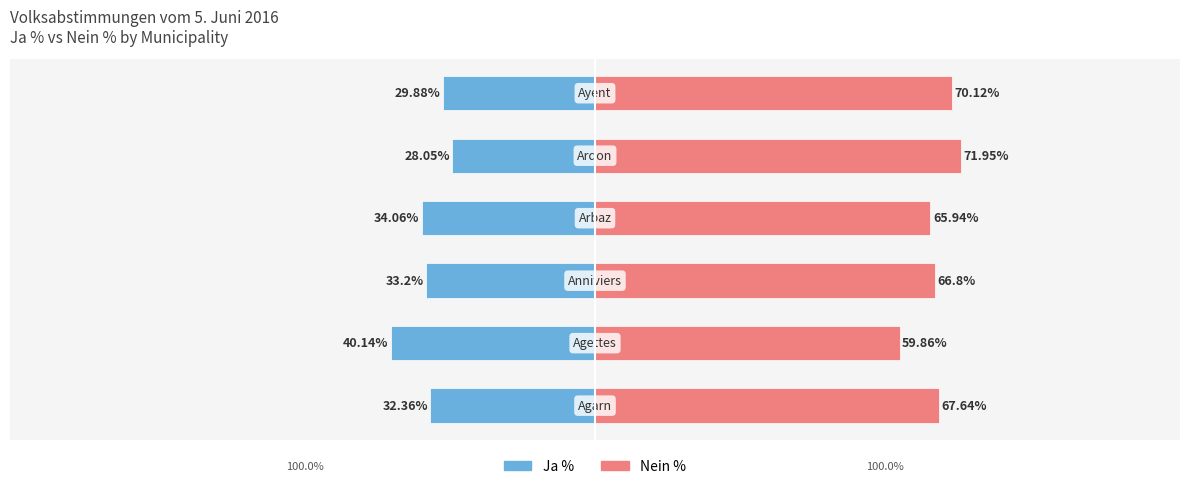

The value of Ja % at 0 is -34.1. True or false?

True